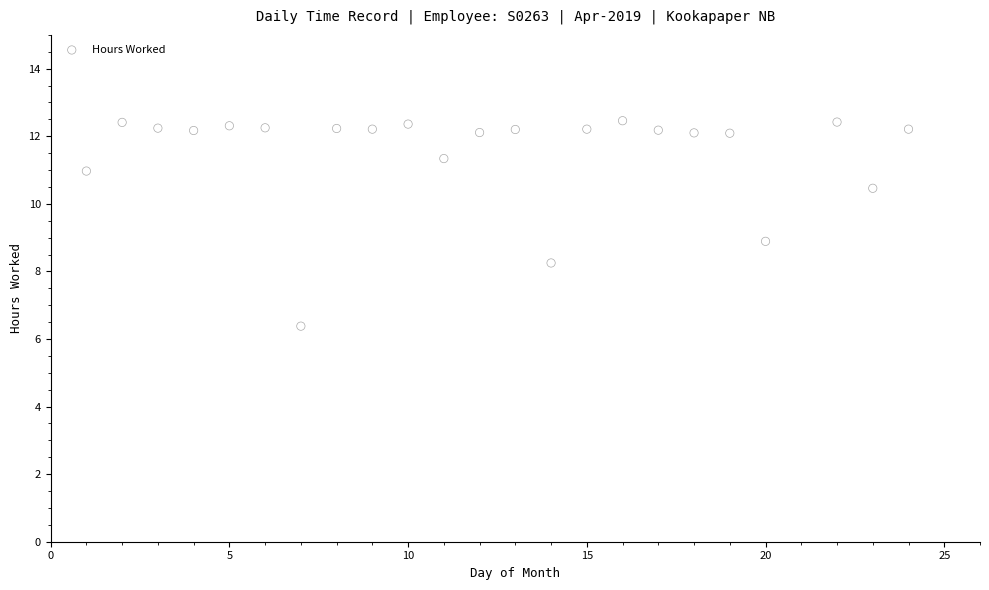

What is the range of X values (max minus min)?

23.0